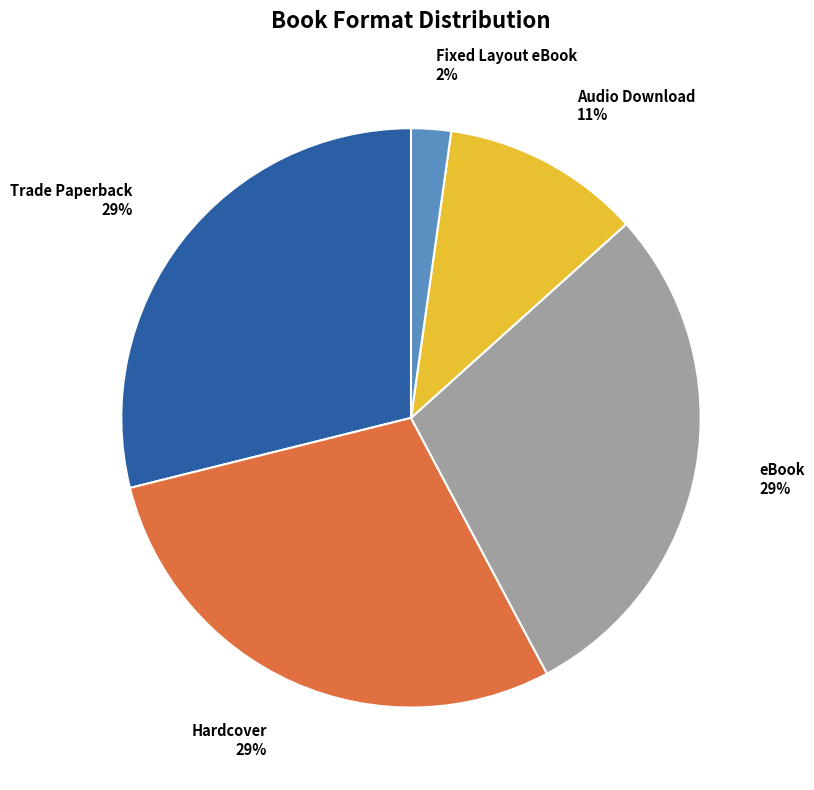

Is the sum of Hardcover and eBook greater than half?

Yes